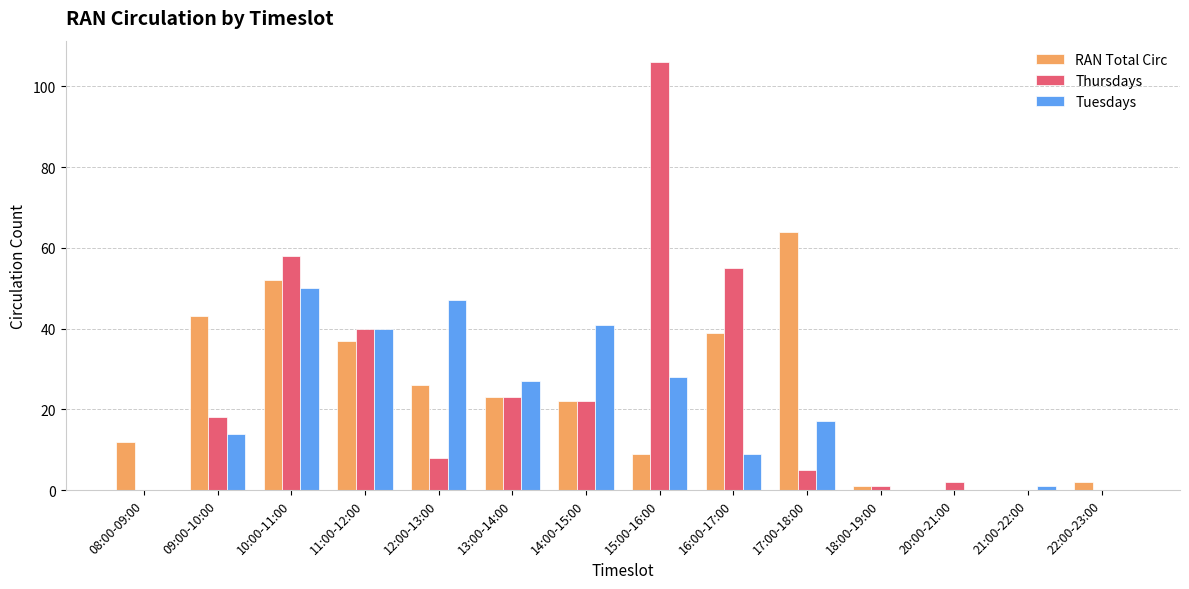

What is the sum of all Tuesdays values?

274